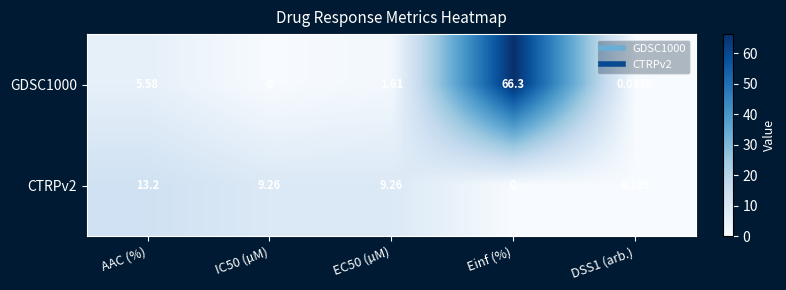

Where does the CTRPv2 series first go above 9?

AAC (%)